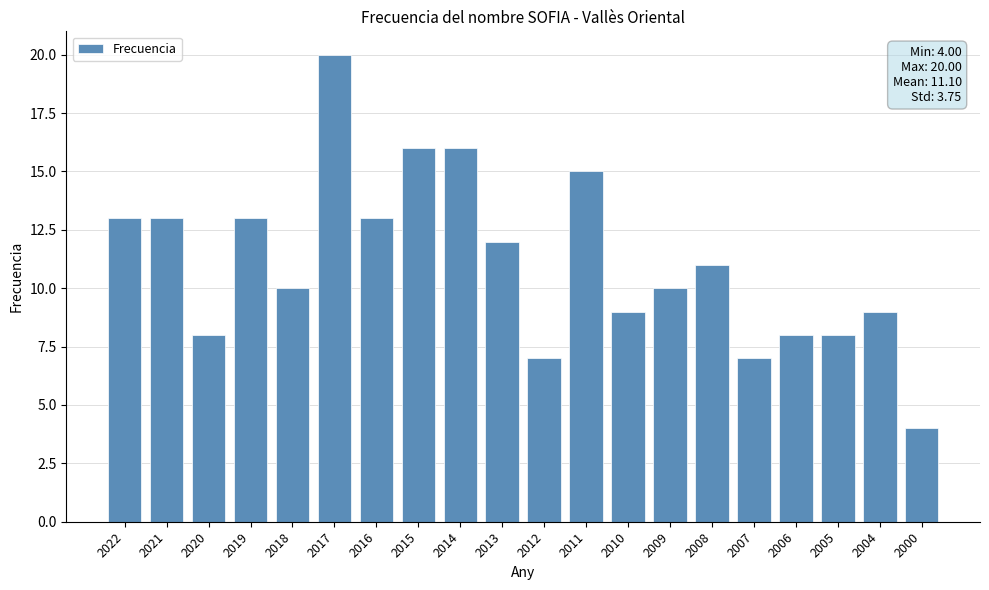

Which category has the lowest value across all series?

2000